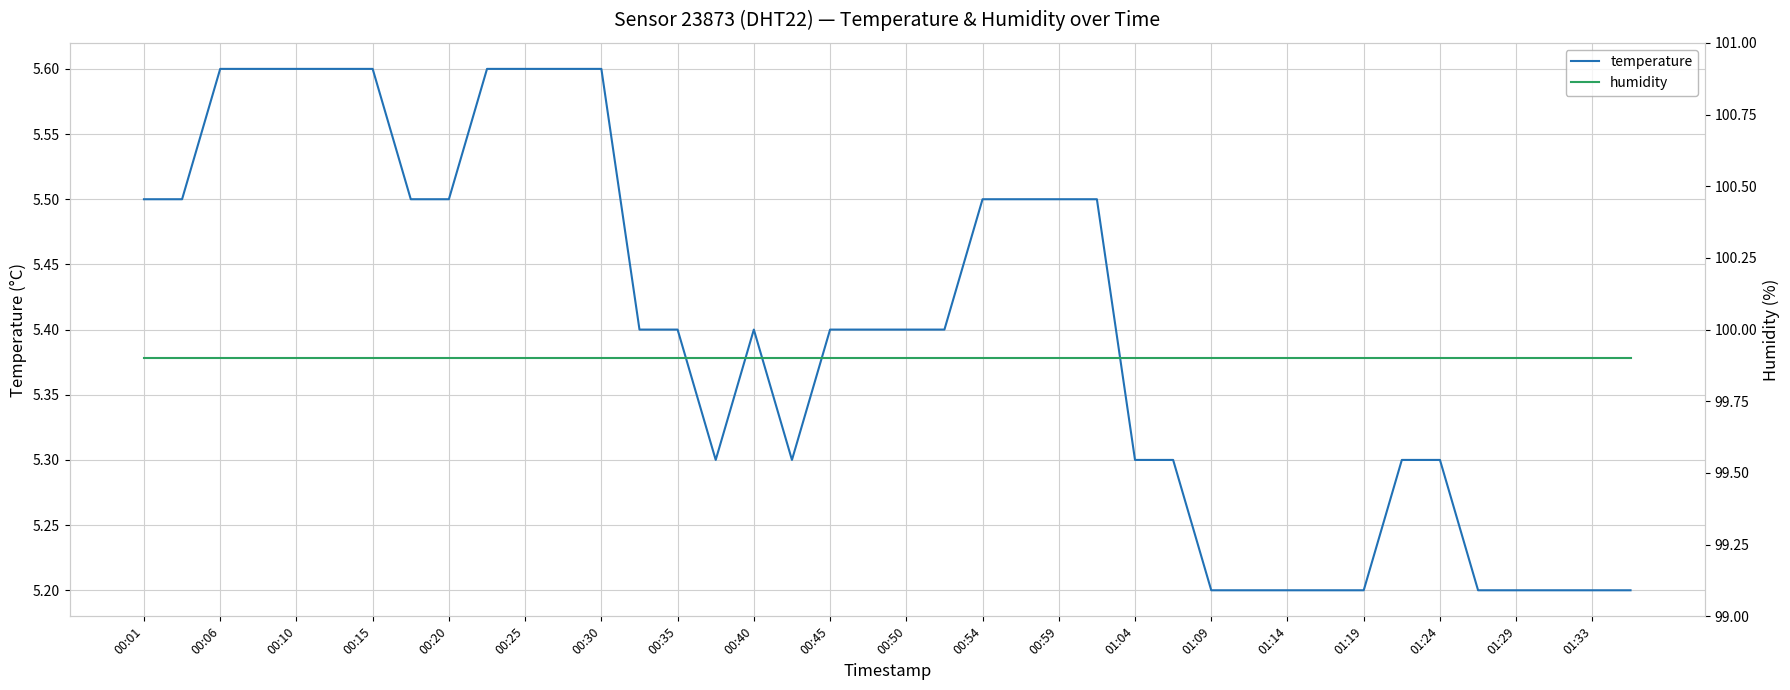

What is the sum of all temperature values?

216.0